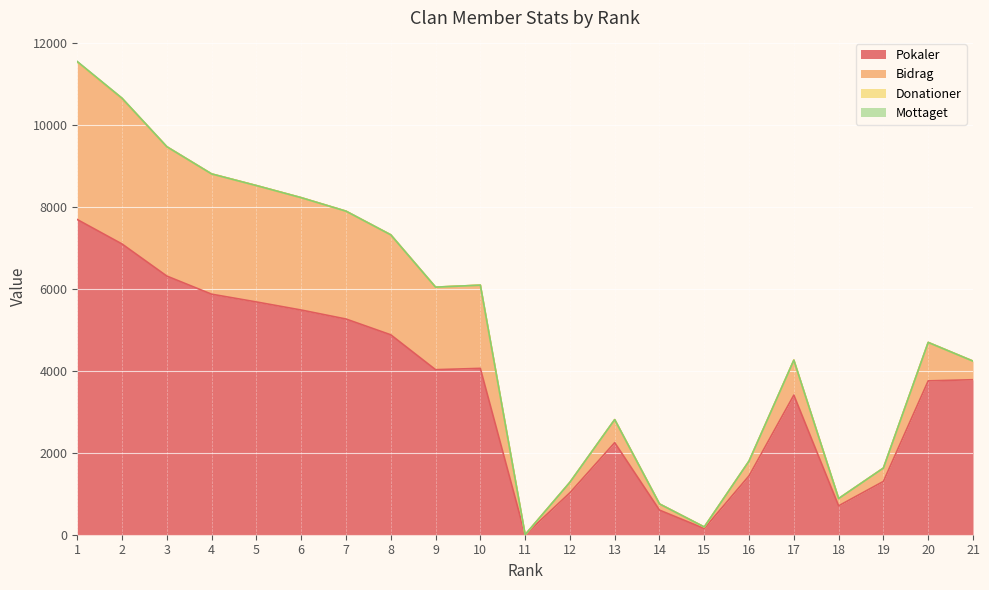

What is the maximum value for Pokaler?

7684